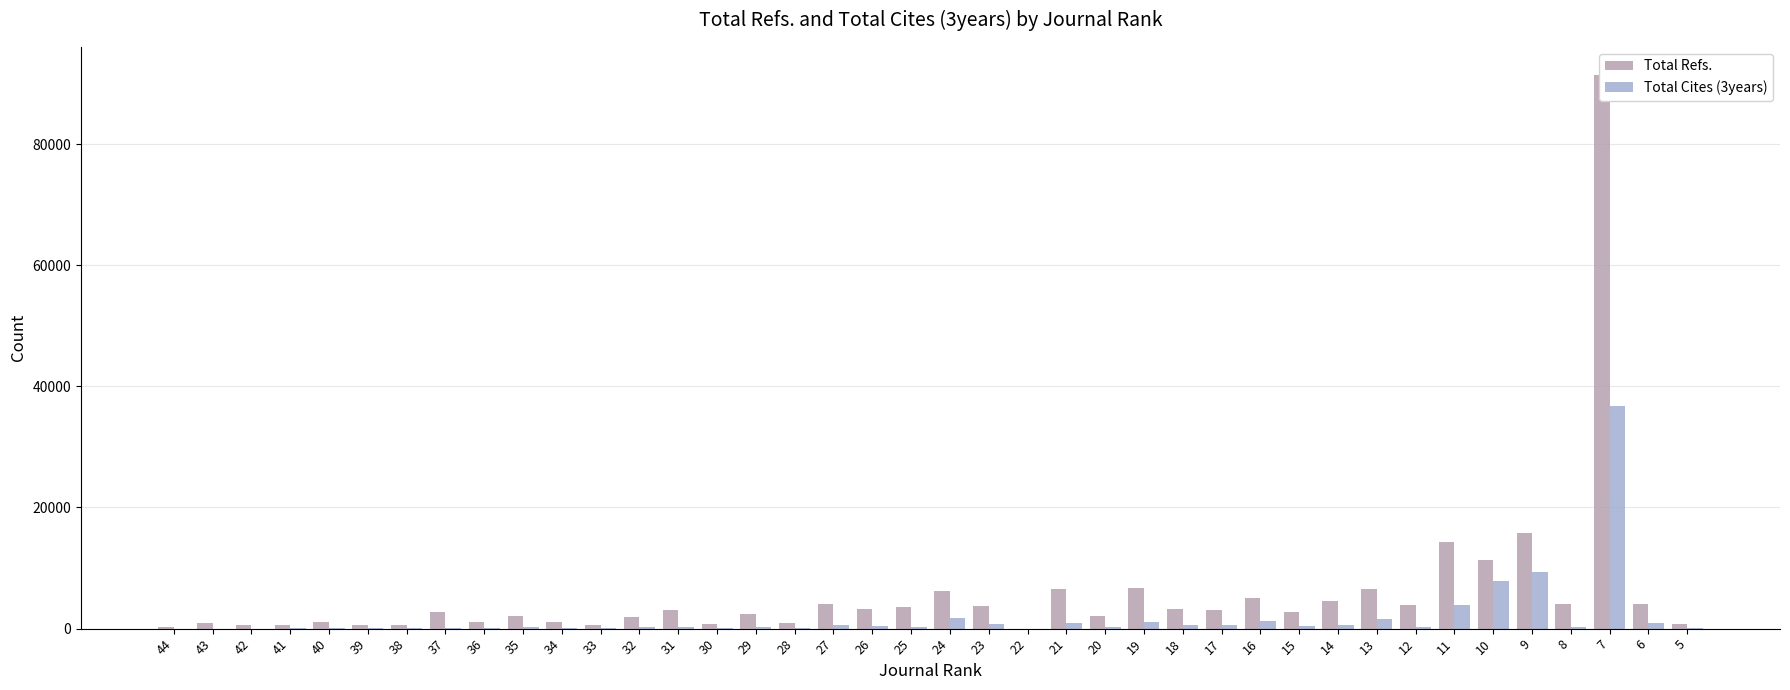

Rank the series at 10 from lowest to highest value.

Total Cites (3years), Total Refs.